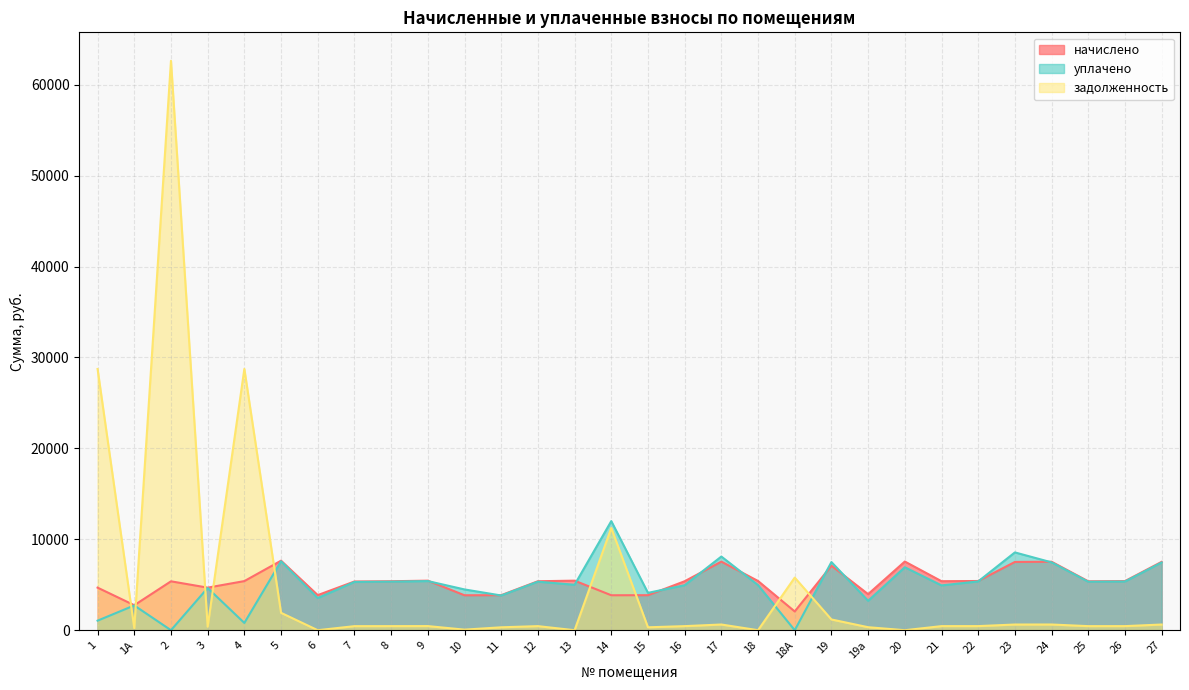

Reading left to right, list all the values displayed in this chart.

начислено: 4683.4	2749.2	5378.6	4683.4	5402.6	7648.3	3860.2	5357.4	5386.6	5450.5	3844.2	3852.1	5386.6	5450.5	3844.2	3852.1	5386.6	7543.0	5413.4	2062.3	7094.6	3967.7	7554.2	5391.0	5413.4	7509.4	7531.8	5379.8	5402.3	7520.5
уплачено: 1052.0	2725.8	0.0	4643.5	800.0	7583.2	3538.5	5309.1	5340.7	5404.1	4485.2	3819.3	5340.7	4996.3	12000.0	4107.6	4947.7	8103.3	4962.3	0.0	7494.6	3234.9	6924.7	4929.4	5364.9	8557.9	7463.9	5331.4	5353.6	7452.8
задолженность: 28733.3	229.1	62626.4	390.3	28739.5	1914.3	0.0	446.4	448.9	454.2	62.8	321.0	448.9	0.0	11243.5	321.0	448.9	628.6	0.0	5787.0	1182.4	330.6	0.0	449.2	452.0	625.8	627.6	448.3	450.2	626.7